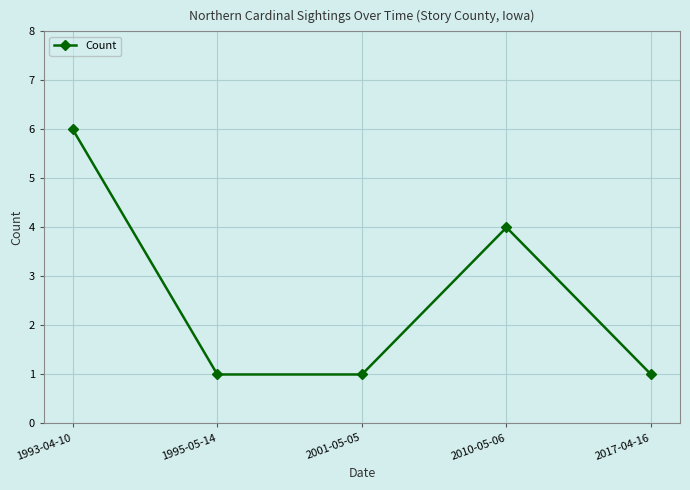

Count the values in the range 1 to 4.

4